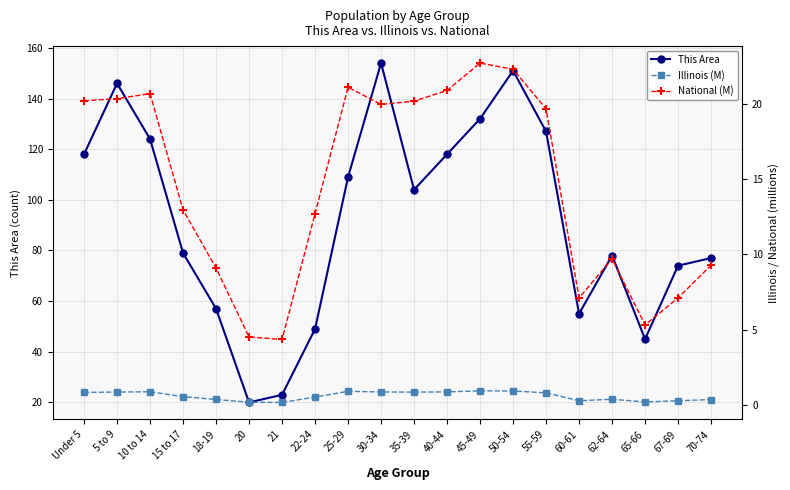

How many categories are shown in the chart?

20